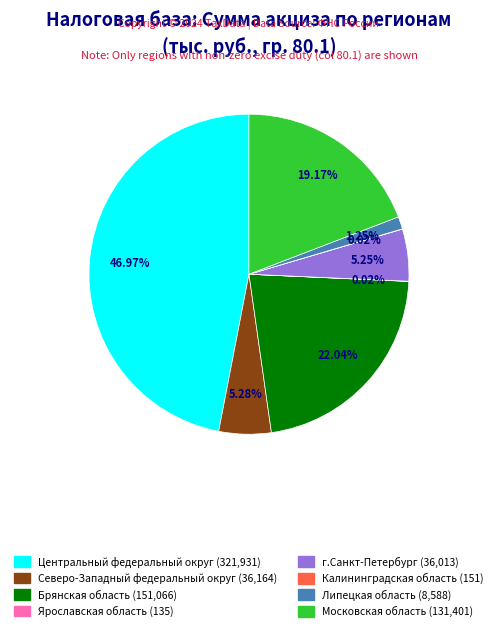

Is there a majority slice in this chart?

No